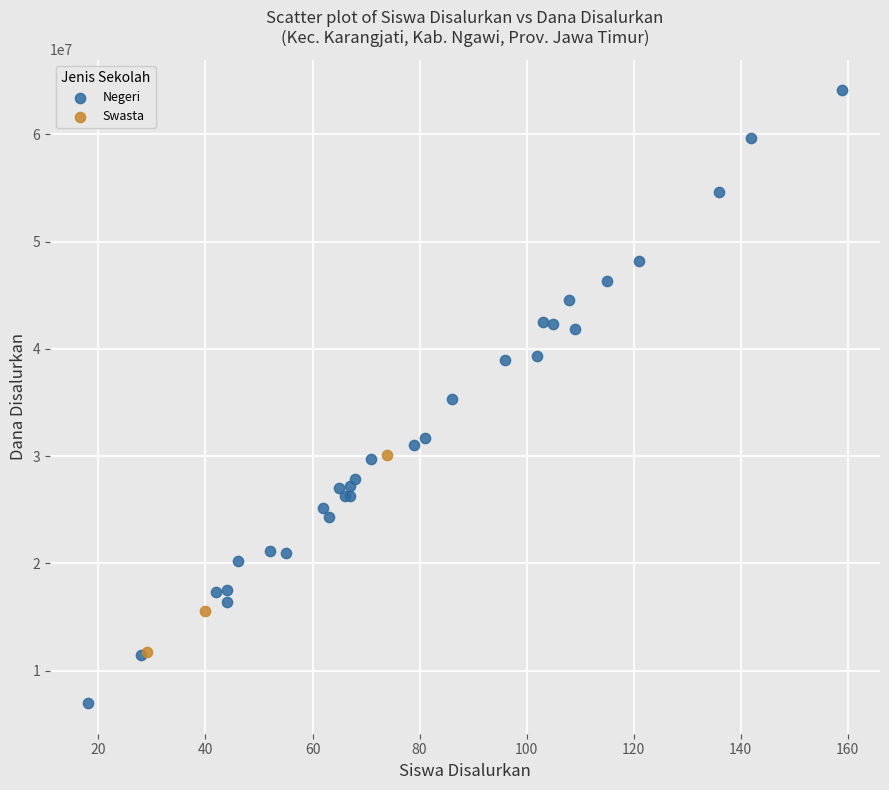

Which series reaches the maximum Y coordinate?

Negeri